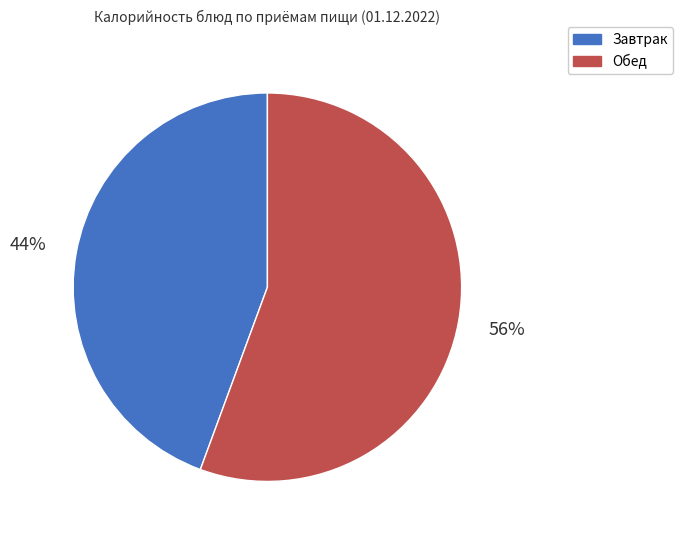

Rank the categories by value from lowest to highest.

Завтрак, Обед